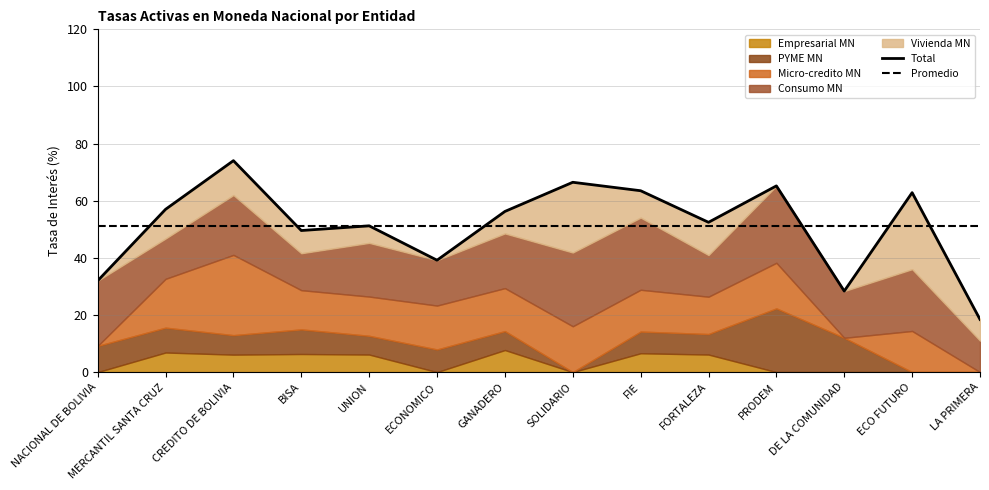

At which category is the sum across all series the highest?

CREDITO DE BOLIVIA